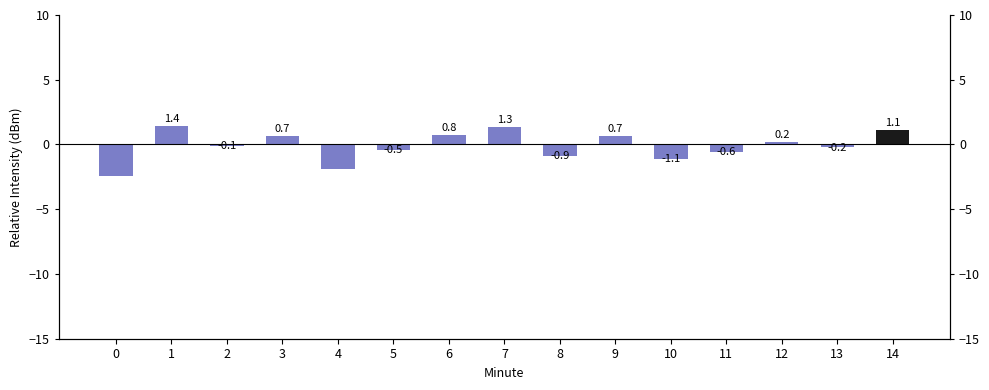

What is the approximate value at 14?

1.1